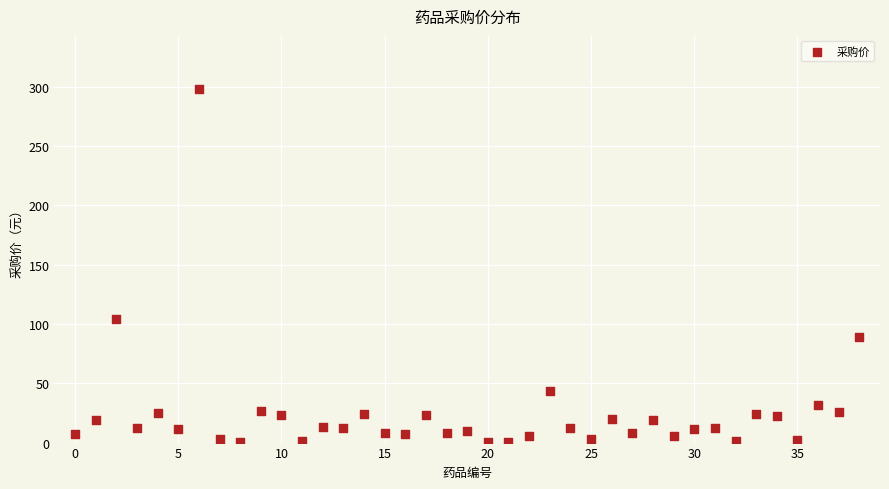

What Y value in the scatter plot is closest to 149?

103.9